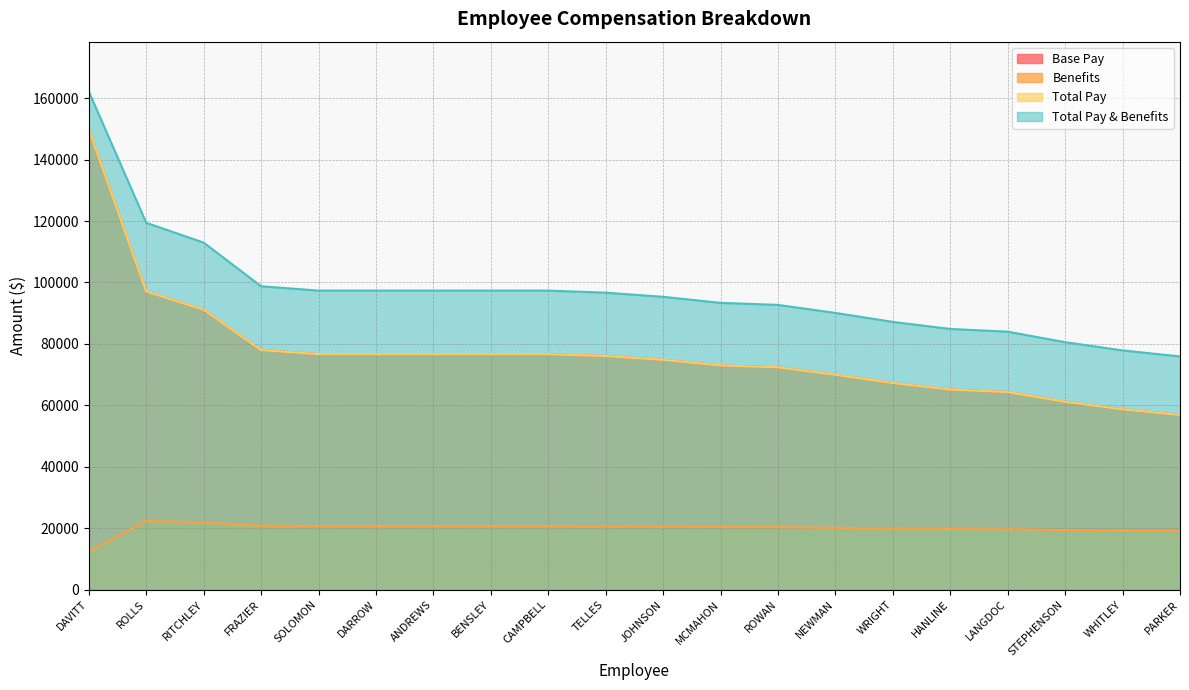

True or false: Total Pay & Benefits has more than 0 interior local peaks.

False